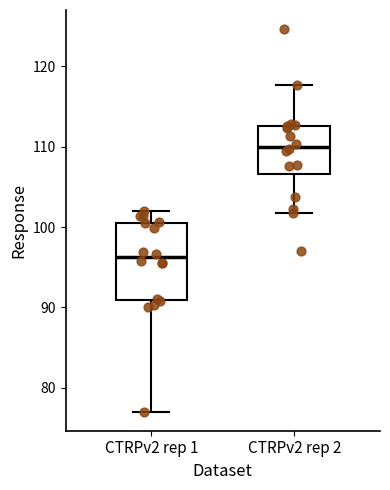

Reading left to right, transcribe this box plot: for each box, give where its median line is, the range the box spans, and where its two whiskers end, as read against the y-axis. The values are not printed on the chart, so give them approximately, as read against the axis.

CTRPv2 rep 1: median 96, box 91 to 101, whiskers 77 to 102
CTRPv2 rep 2: median 110, box 107 to 113, whiskers 102 to 118